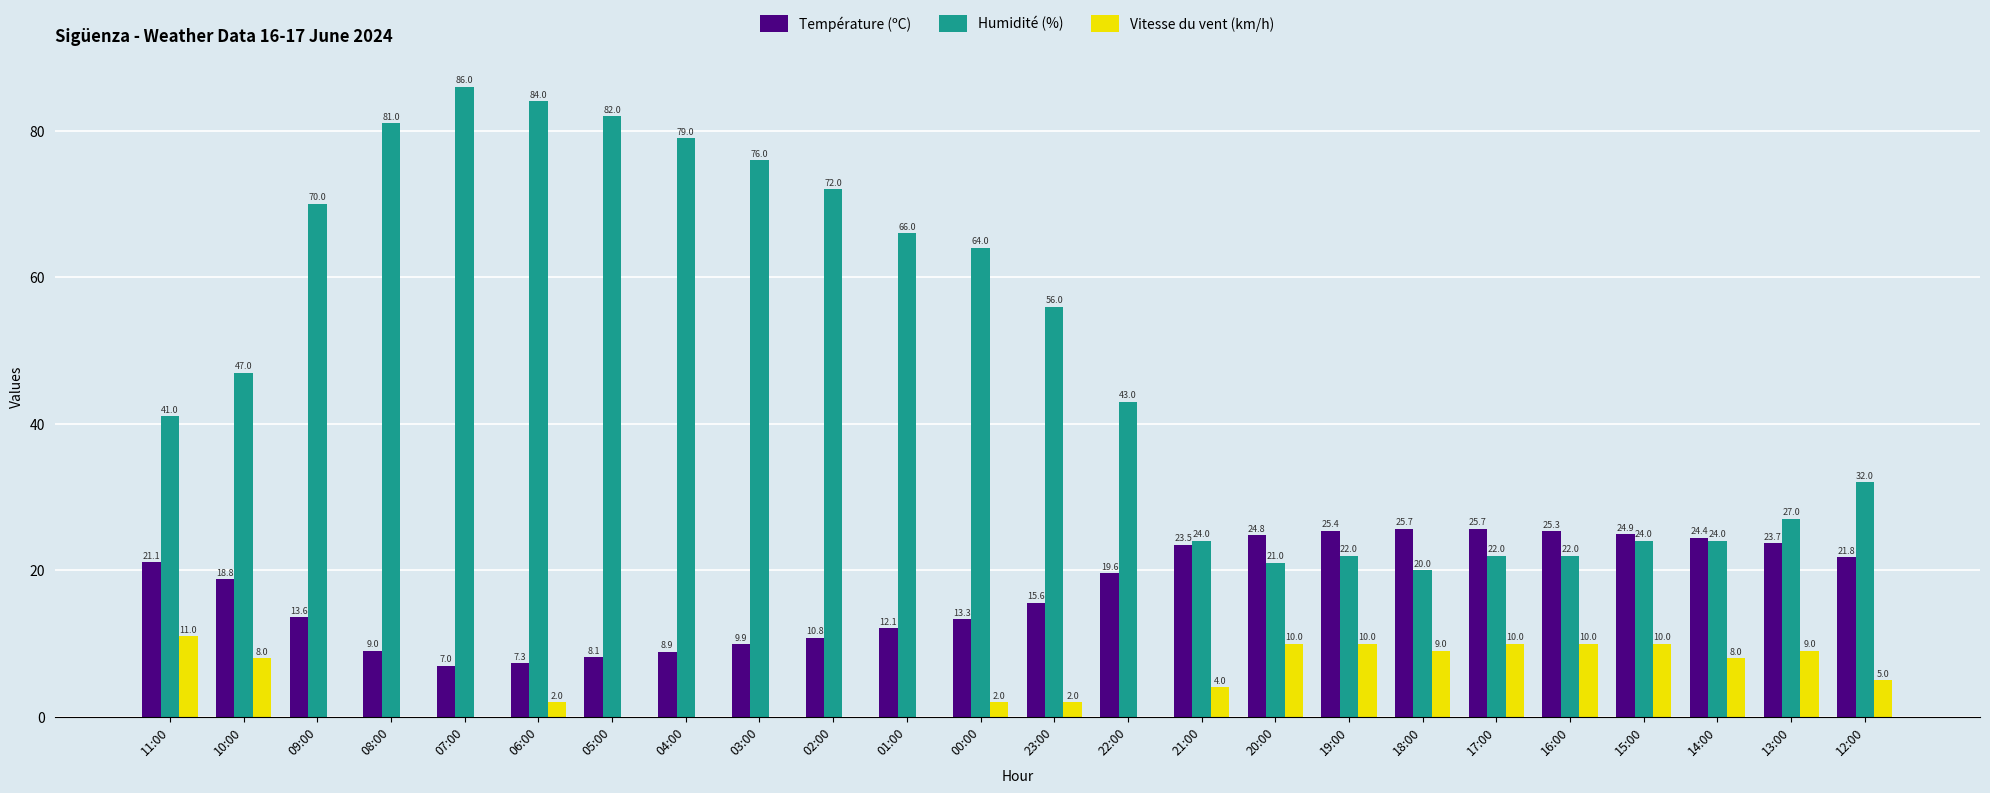

What is the highest value of the Température (ºC) series?

25.7